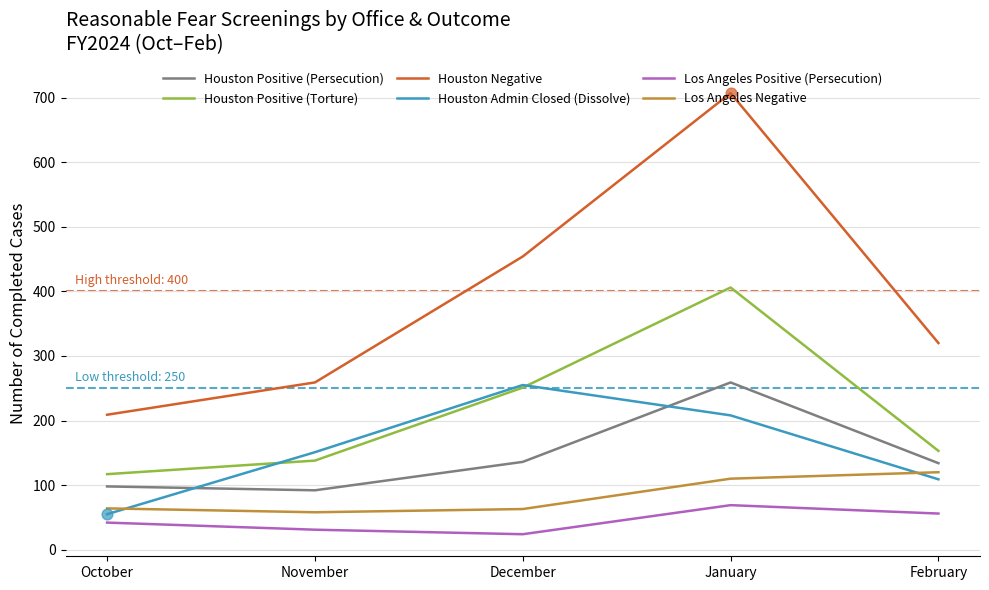

What is the total value across all series at November?

729